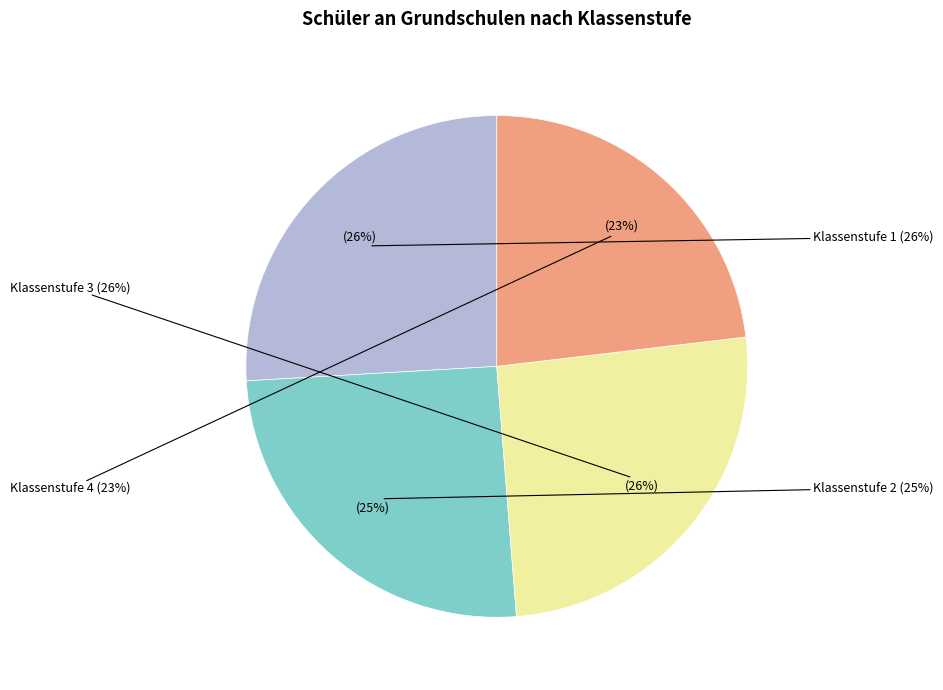

Does Klassenstufe 3 represent more than half of the total?

No